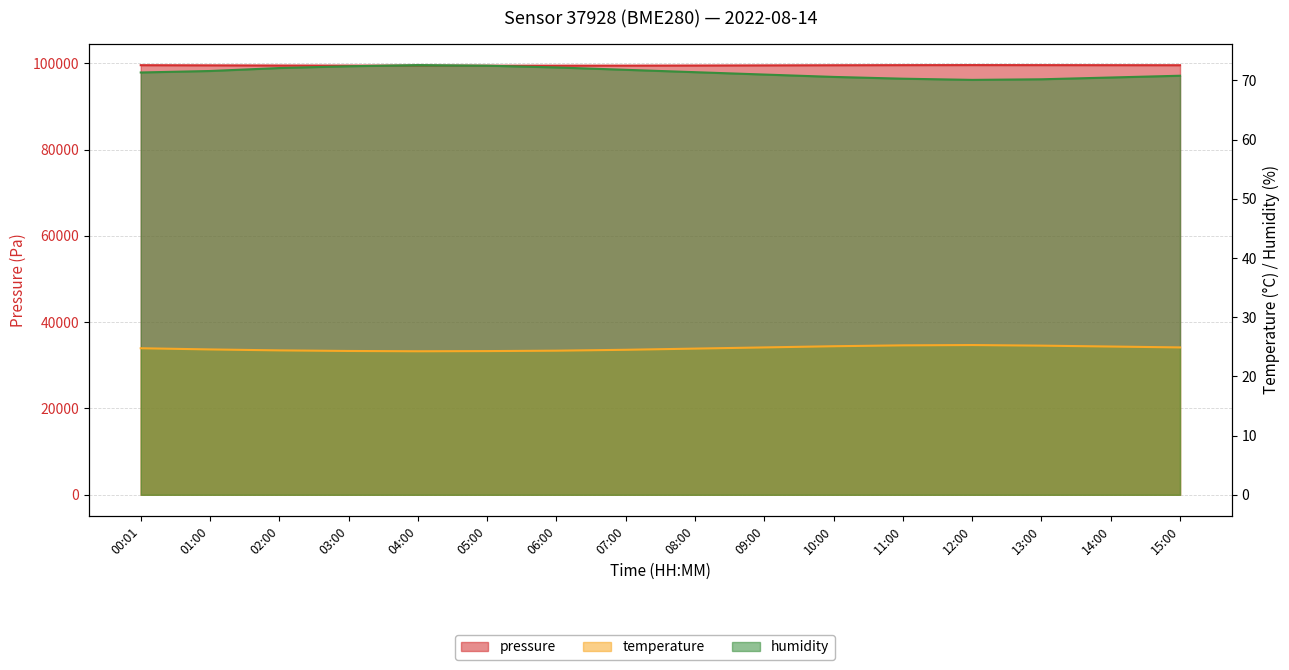

At which category does the chart reach its minimum across all series?

04:00